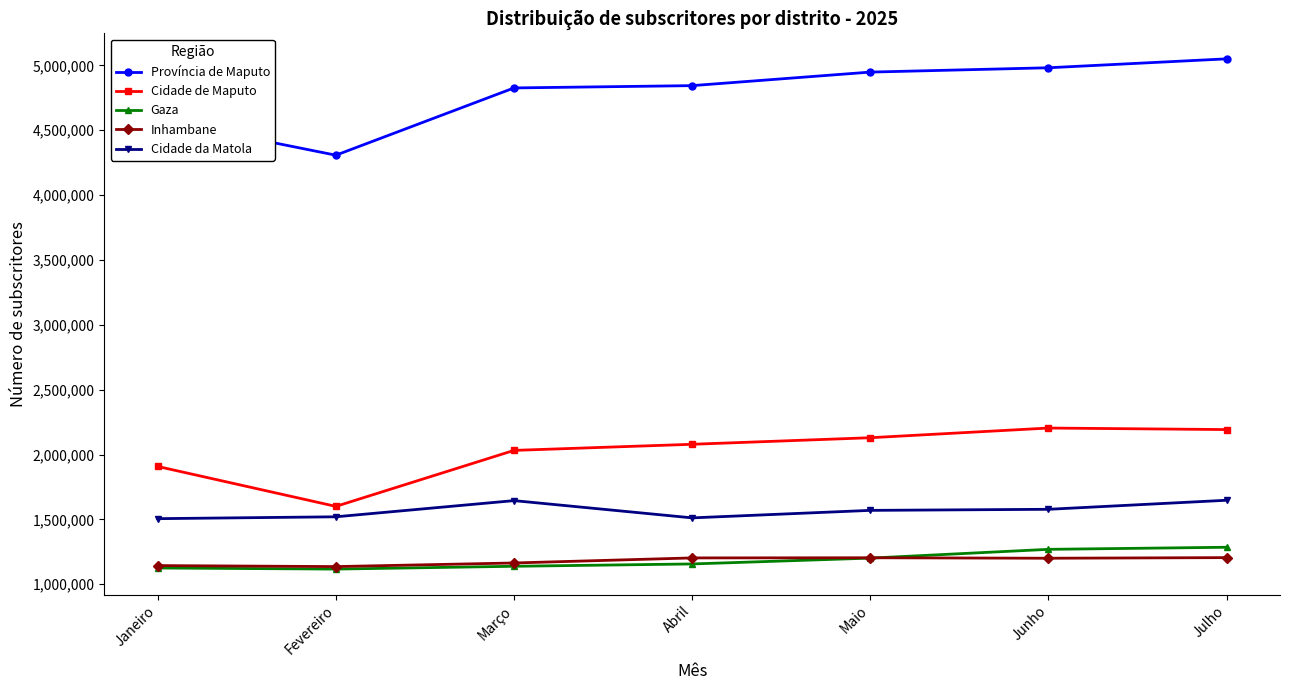

True or false: Cidade de Maputo has more than 2 interior local peaks.

False